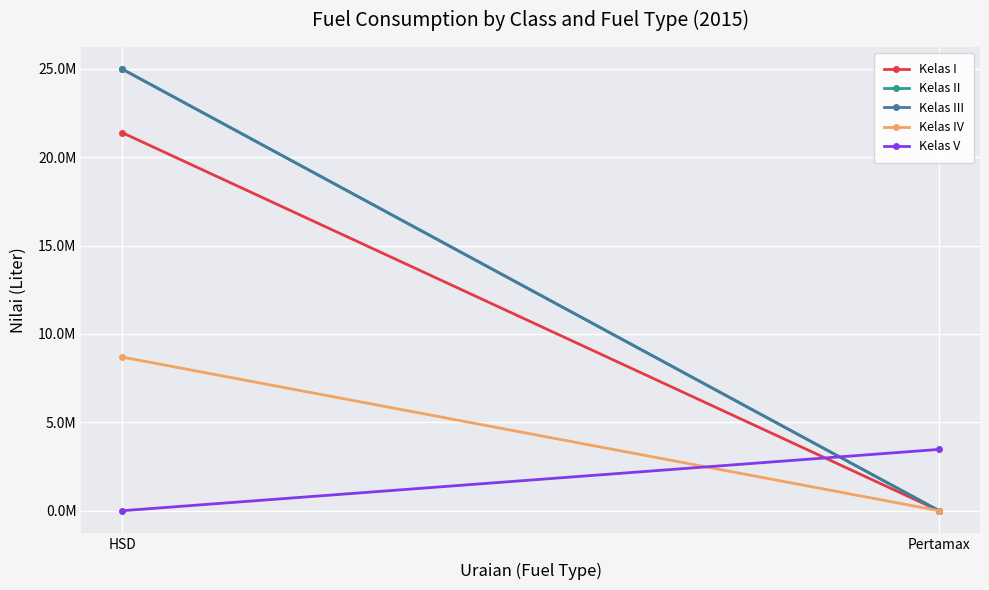

What is the difference between the Kelas IV values at Pertamax and HSD?

8694000